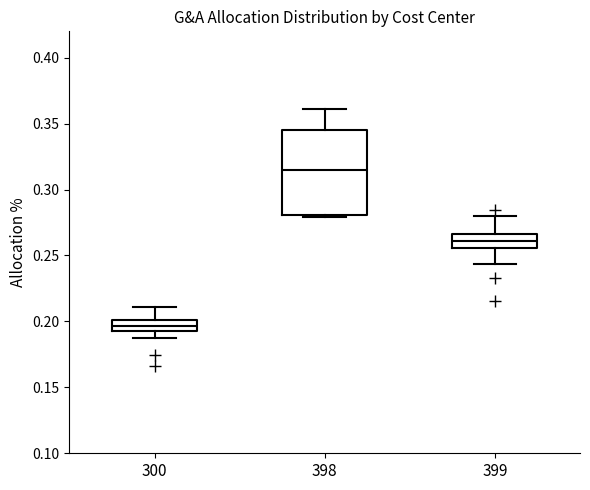

Where does the median line of the box at x = 399 sit on the y-axis? The values are not printed on the chart, so give them approximately, as read against the axis.

0.260